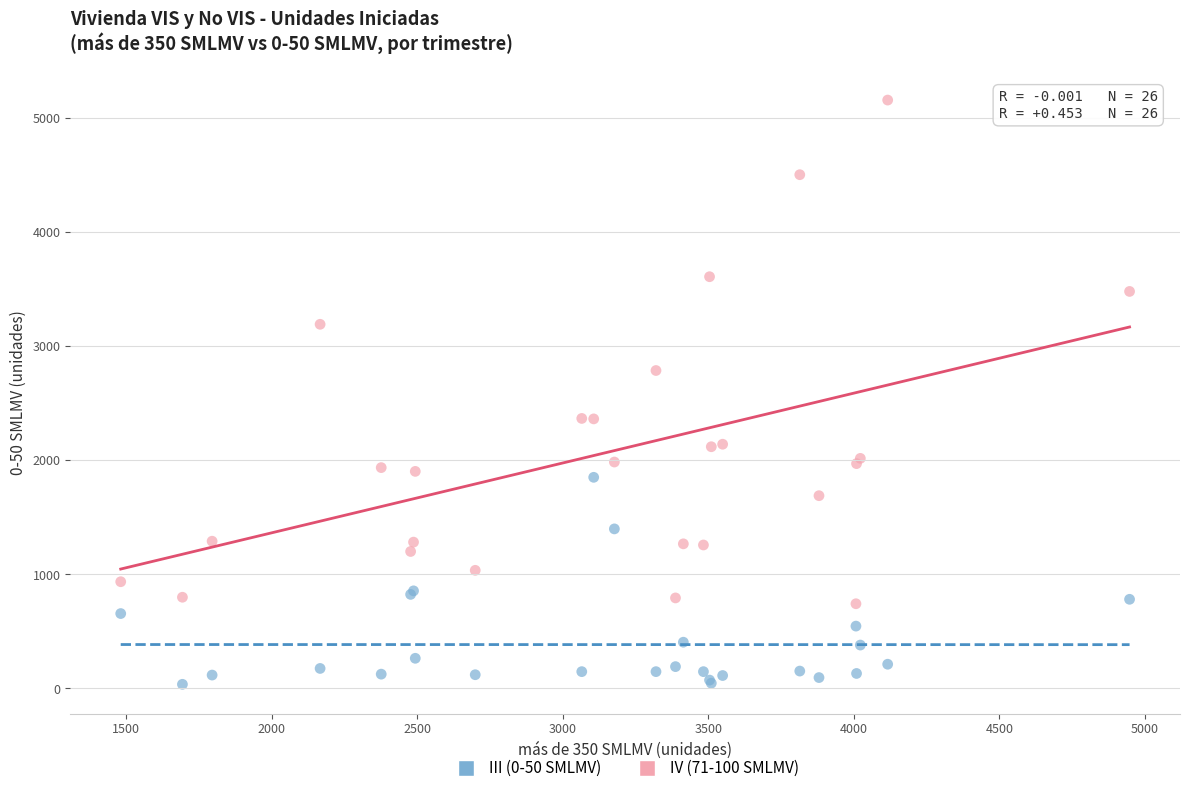

What is the X range (max minus min) for the scatter plot?

3466